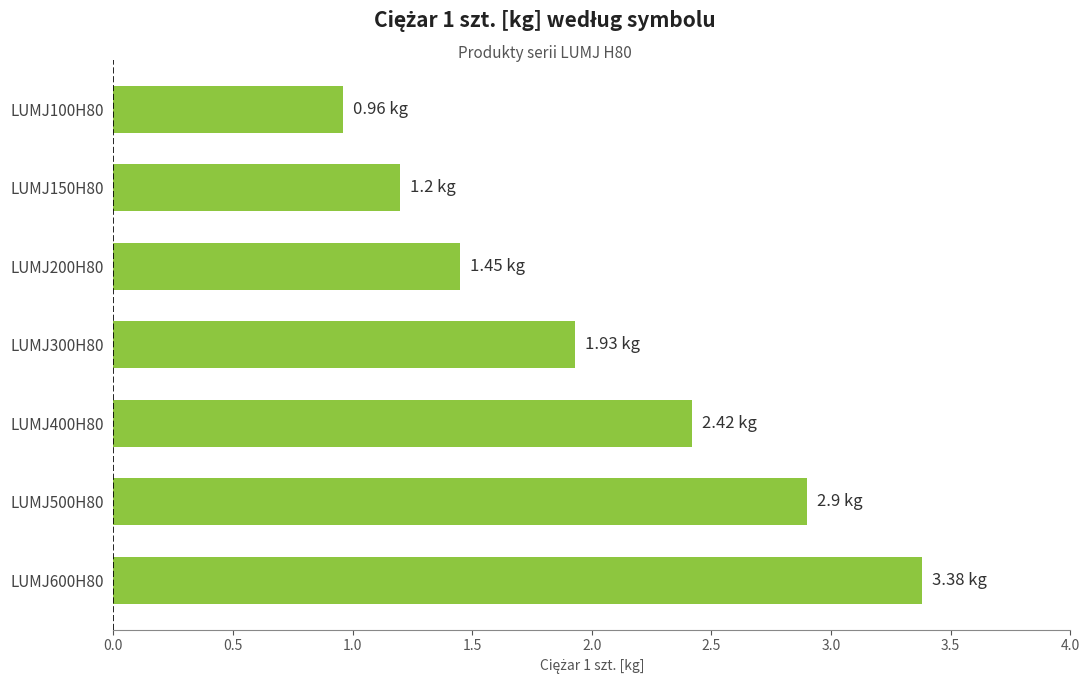

How many values are below 1?

1